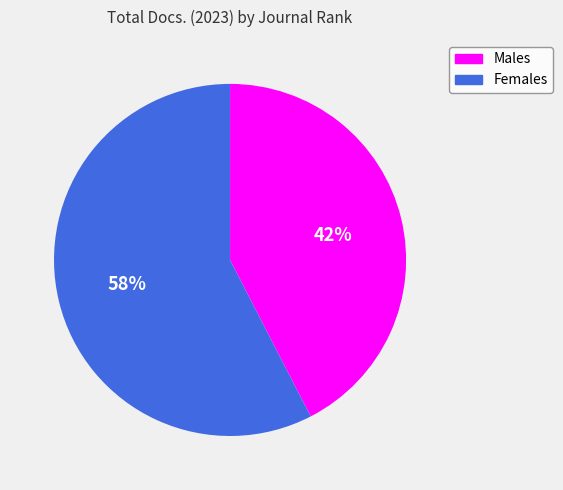

What is the ratio of the value at Females to the value at Males?

1.4